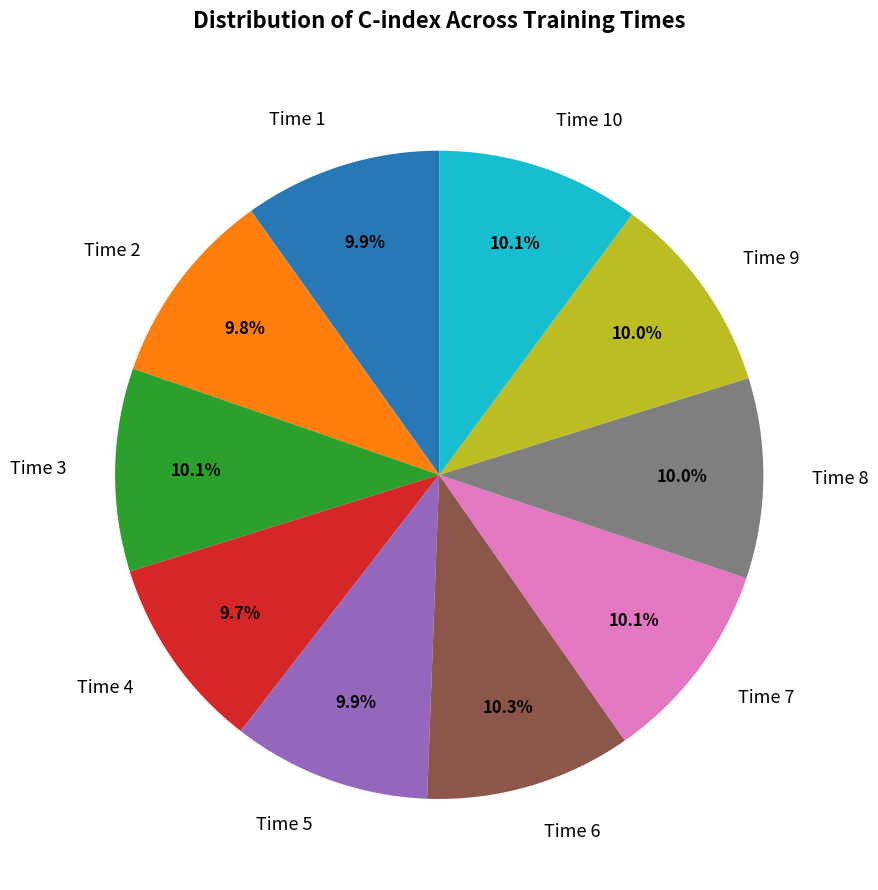

Does Time 9 represent more than half of the total?

No